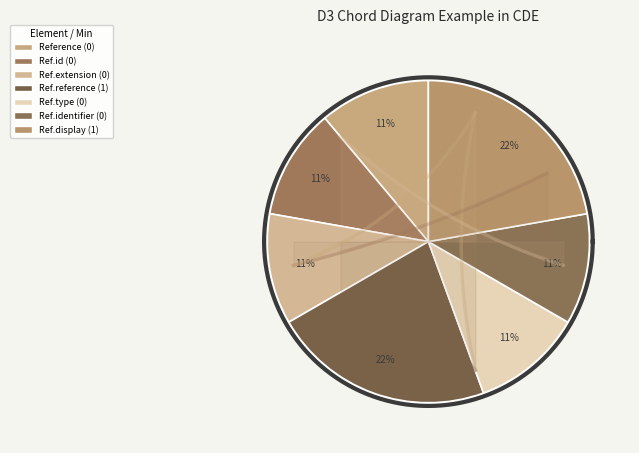

To the nearest percent, what is the average slice percentage?

14%